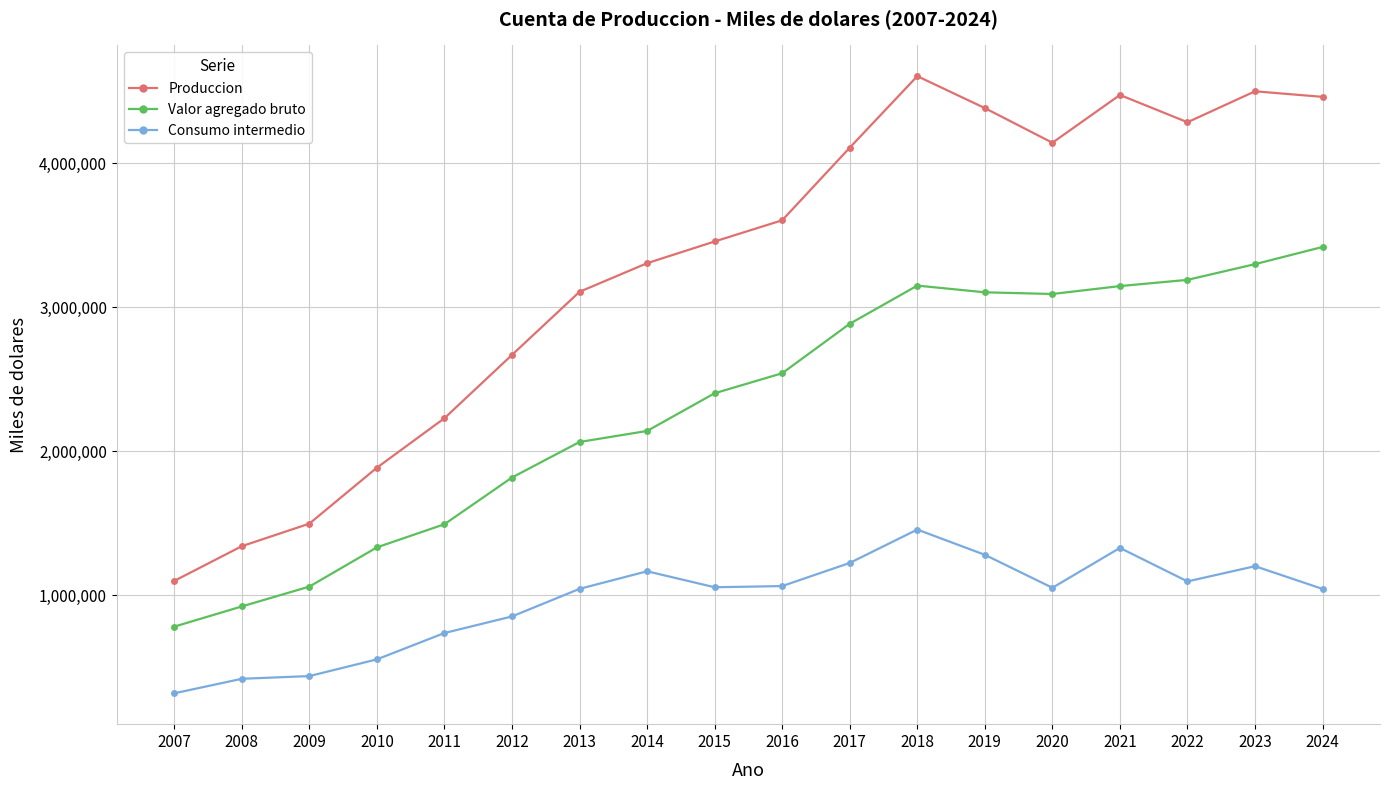

At 2024, list the series in order from largest to smallest.

Produccion, Valor agregado bruto, Consumo intermedio